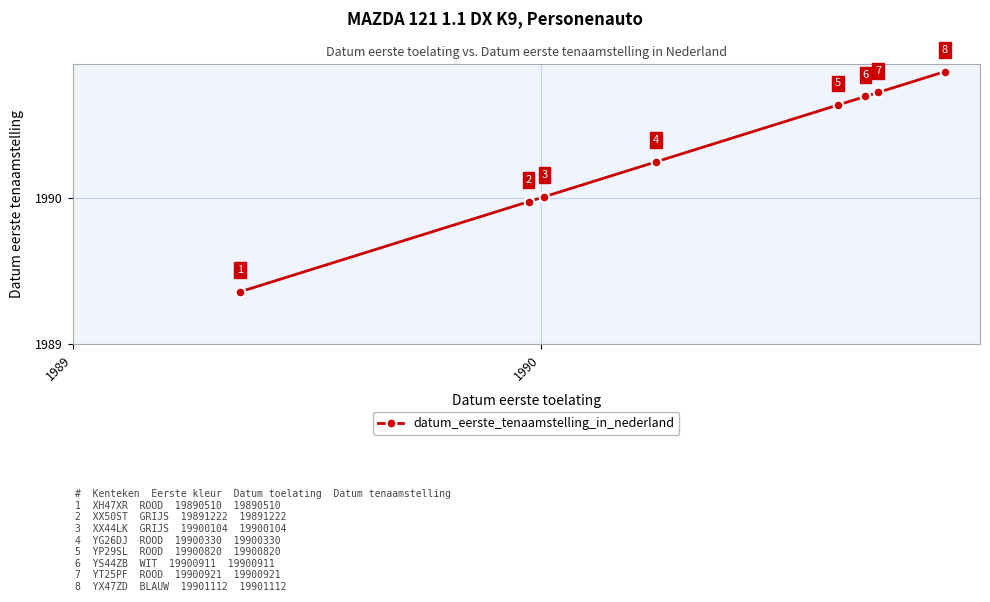

What is the greatest value displayed?

1990.9